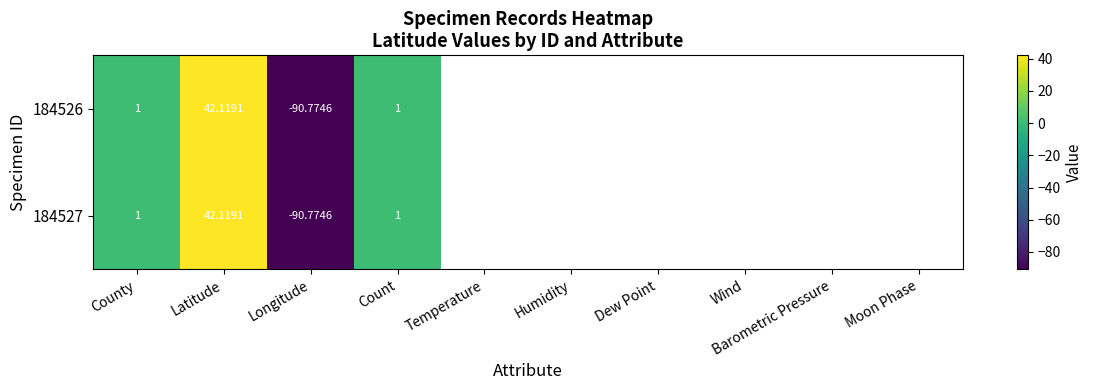

Which category has the highest value across all series?

Latitude